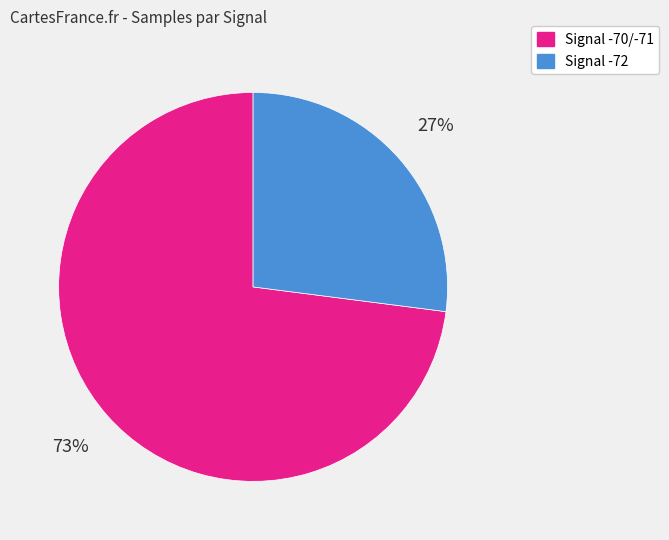

The Signal -72 slice represents 27% of the pie. True or false?

True